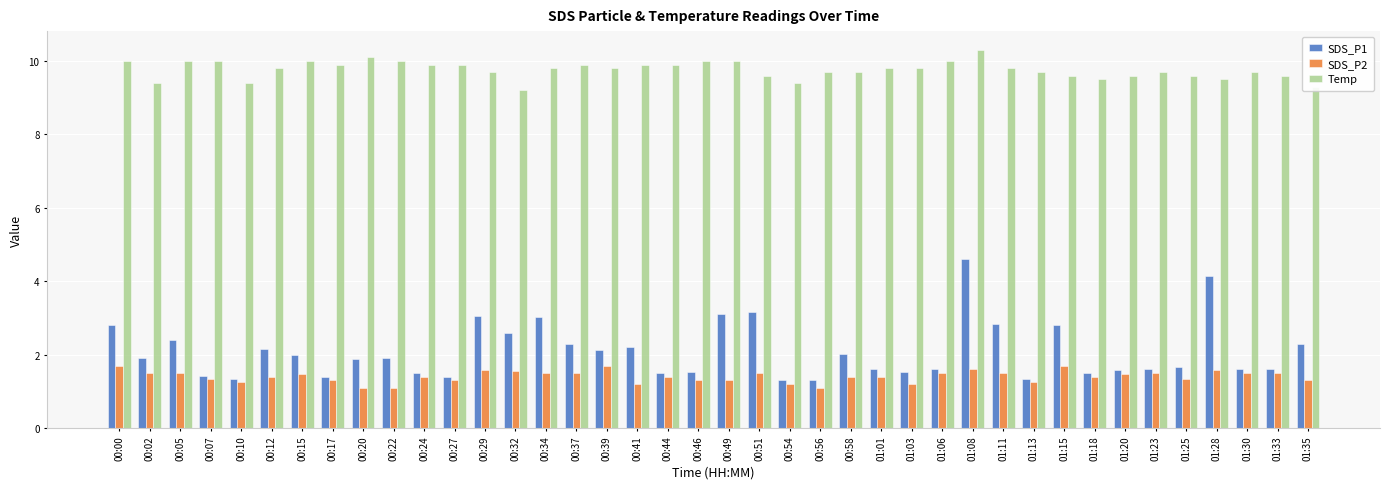

How many series are shown in this chart?

3